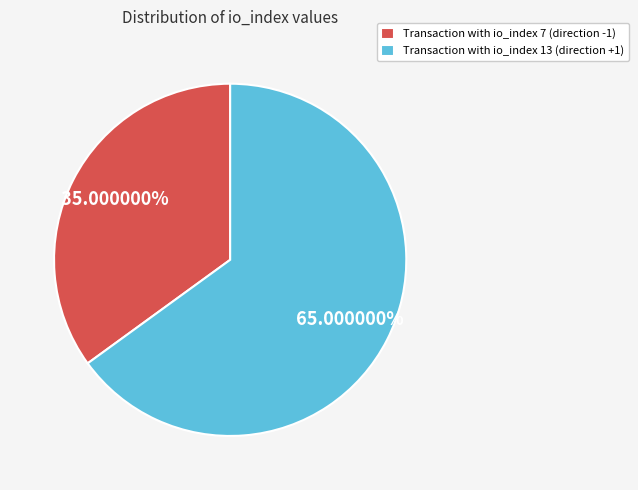

Count the number of slices in the pie.

2